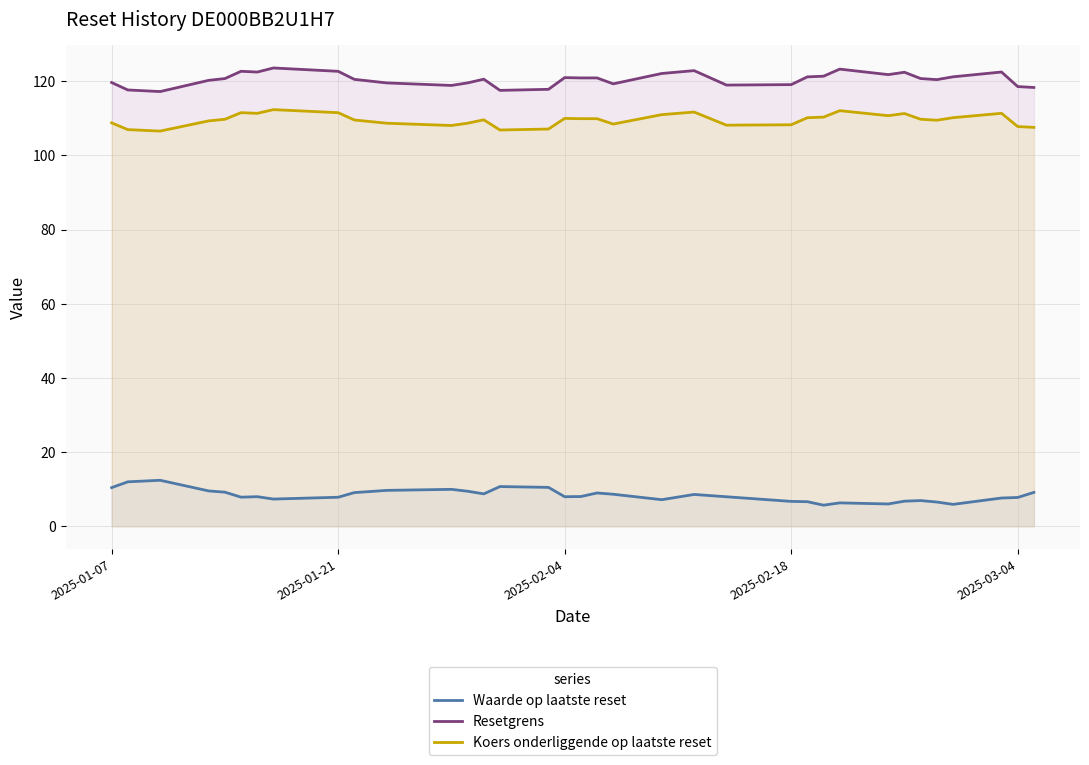

How many lines are shown in the chart?

3